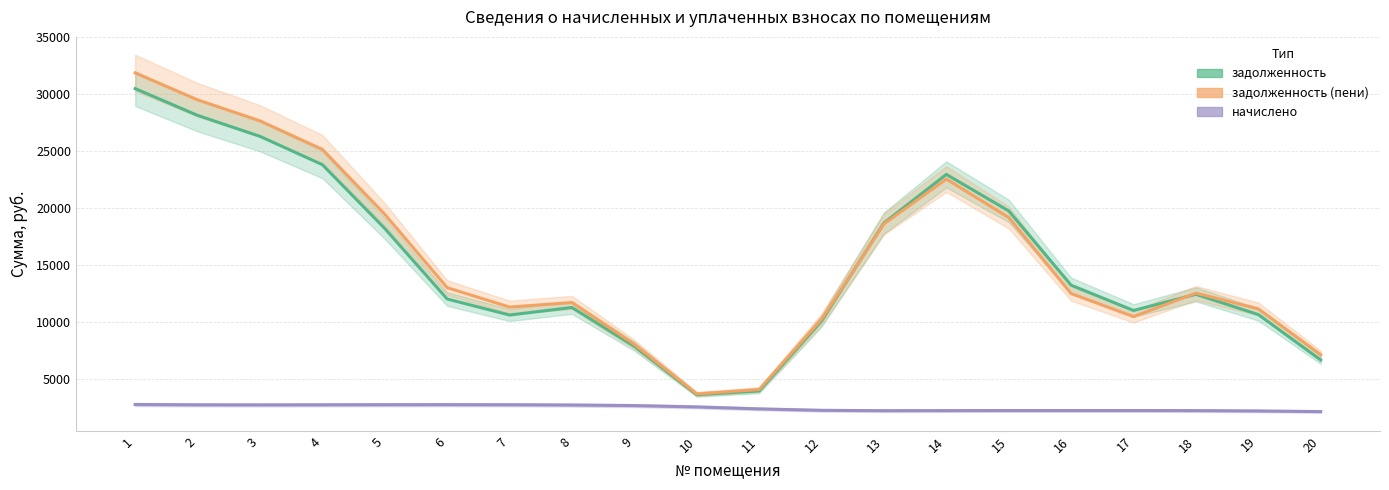

The value of задолженность at 9 is 2970.3. True or false?

False